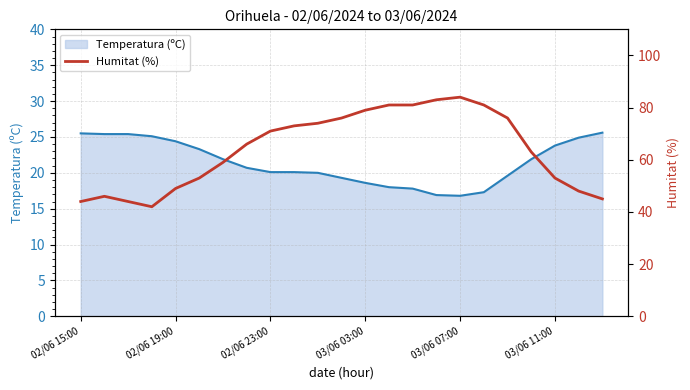

What is the lowest value of the Temperatura (ºC) series?

16.8